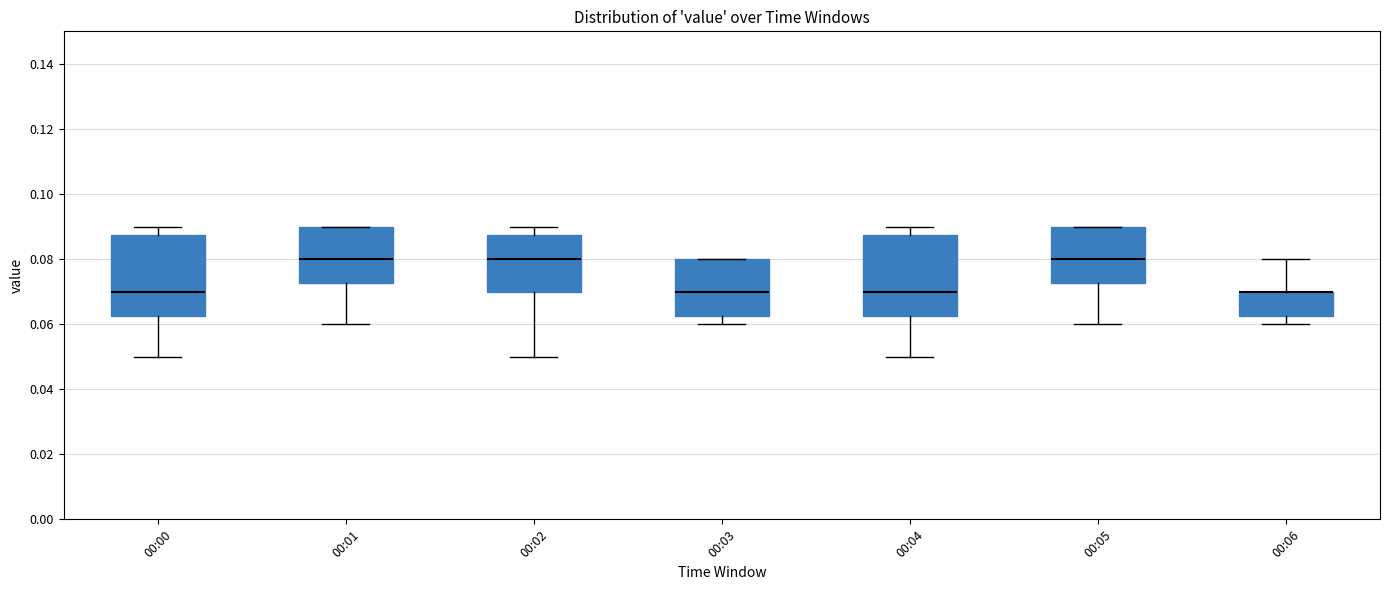

Reading left to right, read every box against the y-axis: the position of its median line, the range the box covers, and the ends of its whiskers. The values are not printed on the chart, so give them approximately, as read against the axis.

00:00: median 0.070, box 0.062 to 0.088, whiskers 0.050 to 0.090
00:01: median 0.080, box 0.072 to 0.090, whiskers 0.060 to 0.090
00:02: median 0.080, box 0.070 to 0.088, whiskers 0.050 to 0.090
00:03: median 0.070, box 0.062 to 0.080, whiskers 0.060 to 0.080
00:04: median 0.070, box 0.062 to 0.088, whiskers 0.050 to 0.090
00:05: median 0.080, box 0.072 to 0.090, whiskers 0.060 to 0.090
00:06: median 0.070 (drawn on the box's upper edge), box 0.062 to 0.070, whiskers 0.060 to 0.080